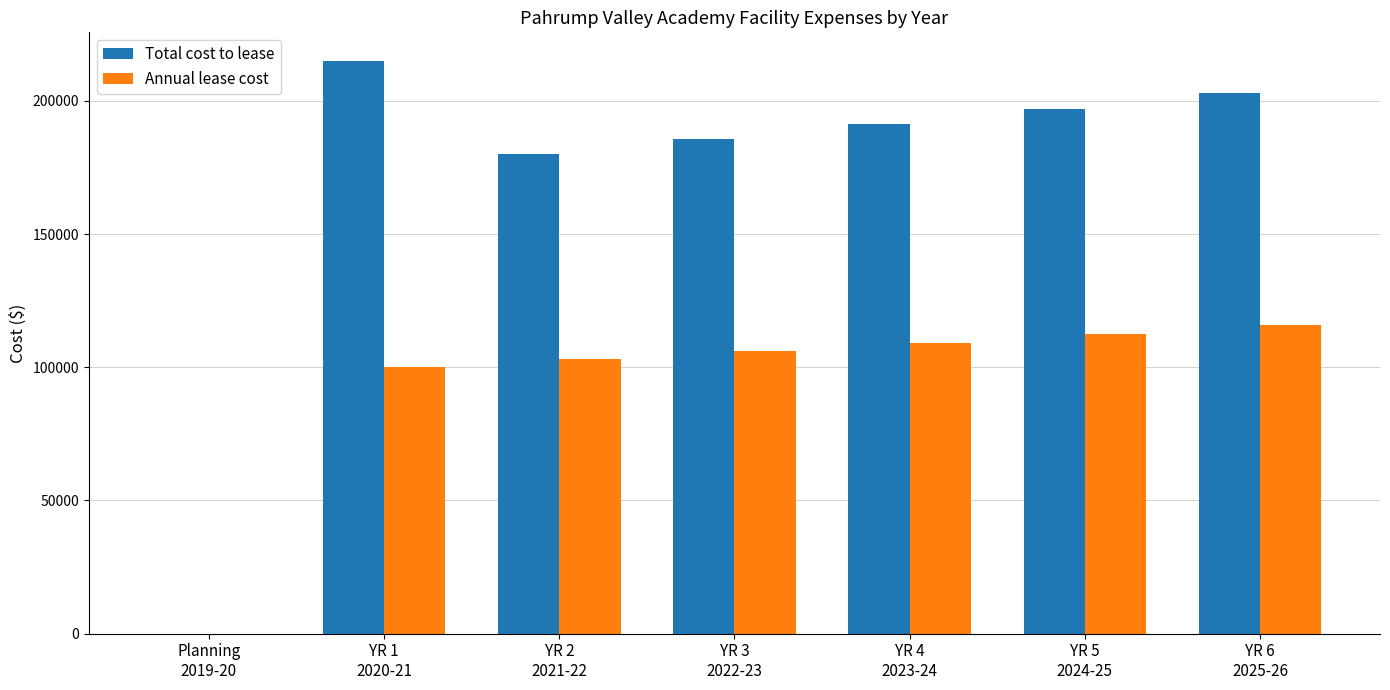

How many series are shown in this chart?

2